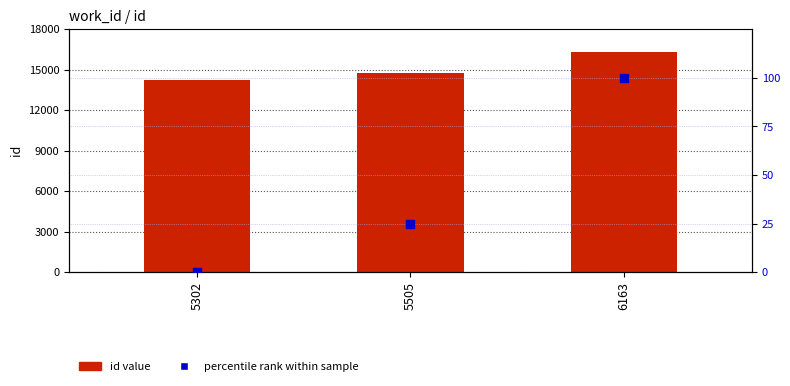

Which series has the largest Y range (max minus min)?

id value